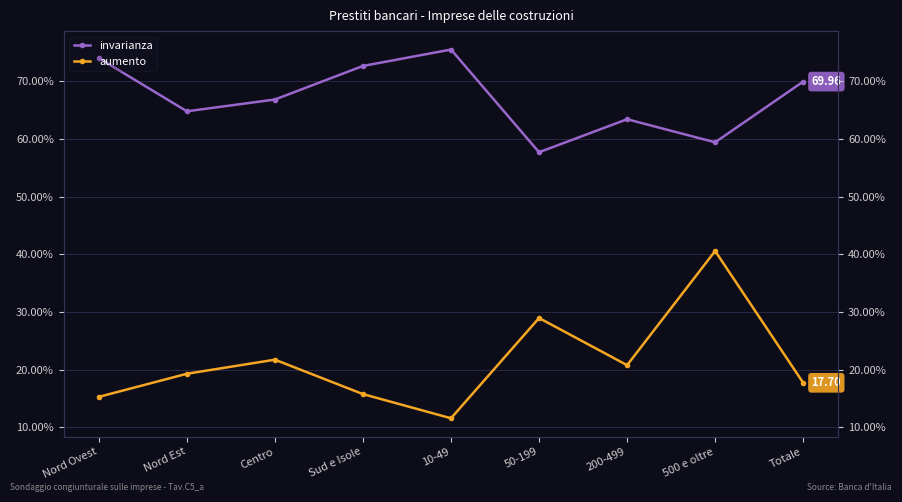

Is it true that aumento equals 19.3 at Nord Est?

True